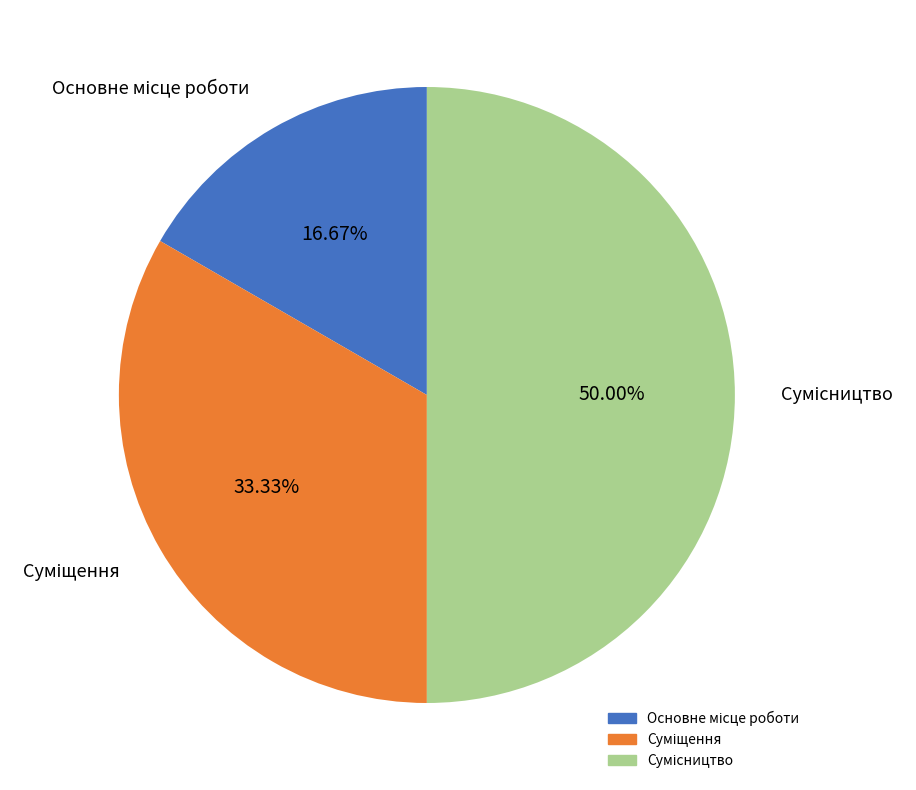

What is the change in value from Суміщення to Сумісництво?

+1